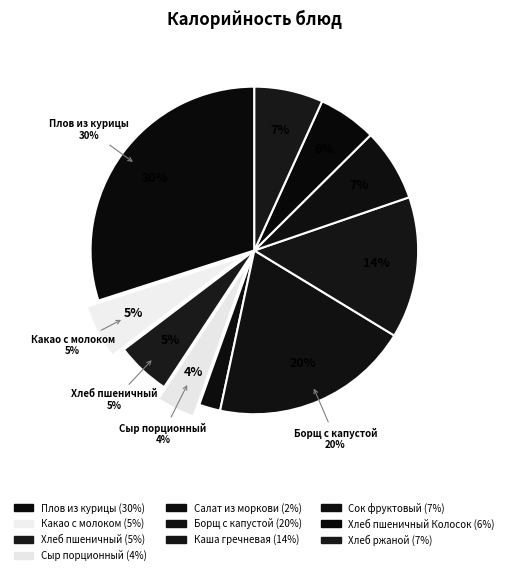

Is it true that Какао с молоком is 19% of the pie?

False